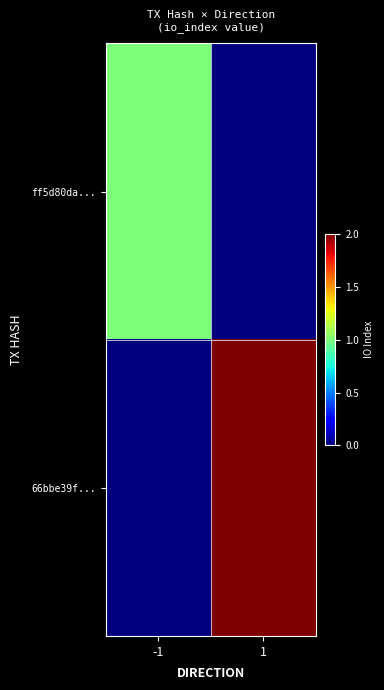

Reading left to right, list all the values displayed in this chart.

ff5d80da...: -1=1	1=0
66bbe39f...: -1=0	1=2